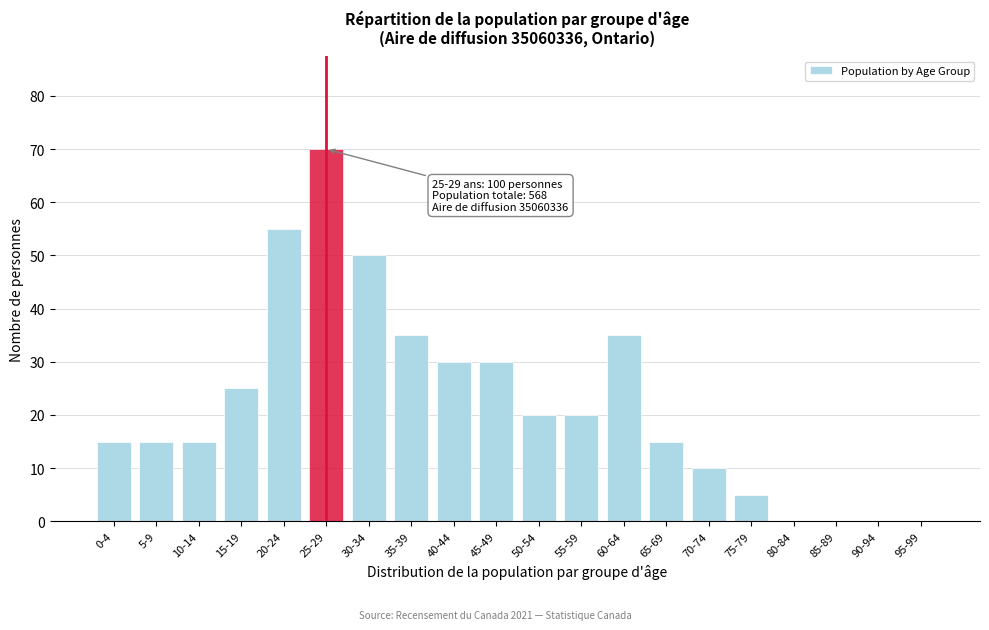

Reading left to right, transcribe all the data shown in this chart.

0-4=15	5-9=15	10-14=15	15-19=25	20-24=55	25-29=70	30-34=50	35-39=35	40-44=30	45-49=30	50-54=20	55-59=20	60-64=35	65-69=15	70-74=10	75-79=5	80-84=0	85-89=0	90-94=0	95-99=0